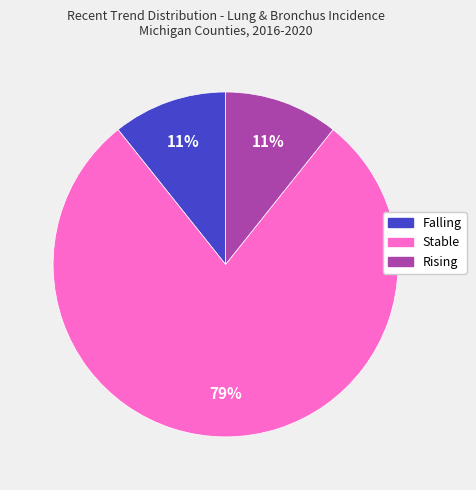

How many slices are in this pie chart?

3